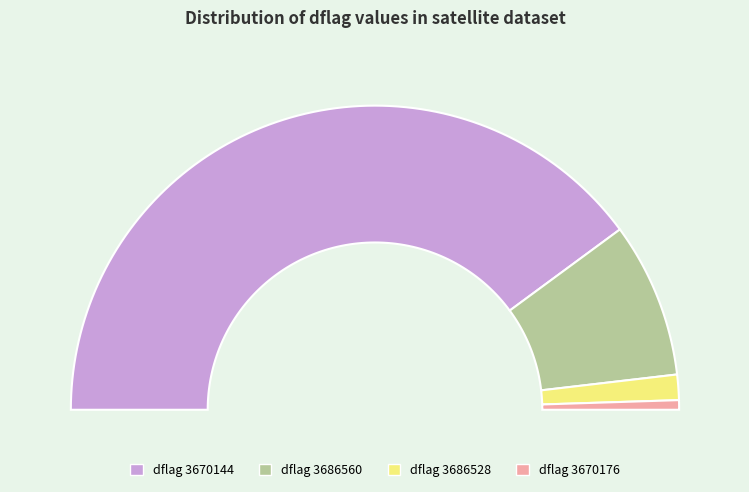

How many segments does this pie chart have?

4